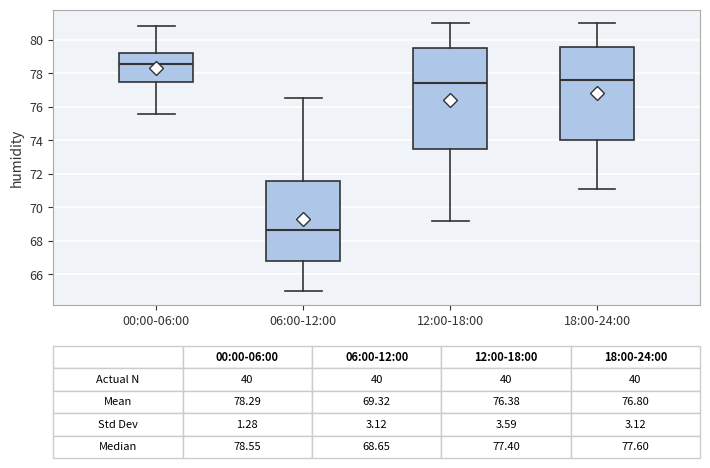

Which box's median line is the highest?

00:00-06:00